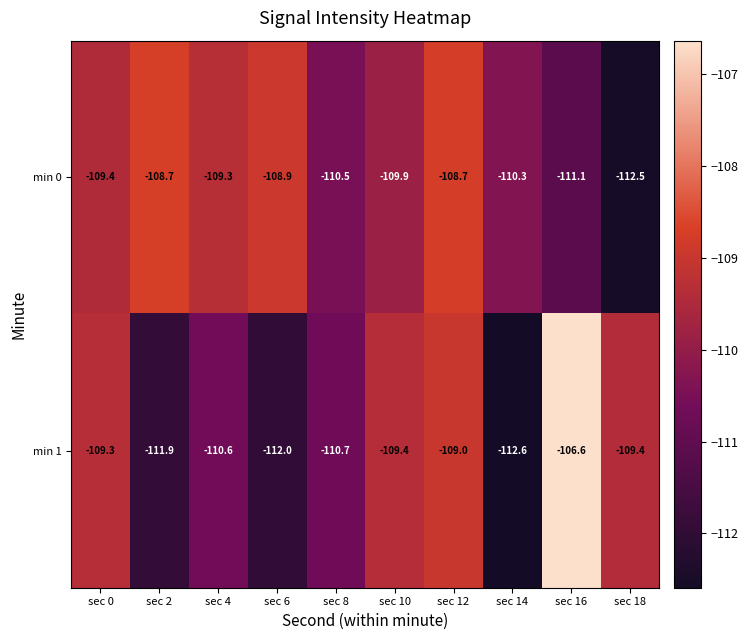

What is the difference between the maximum and minimum values in the min 1 series?

6.0